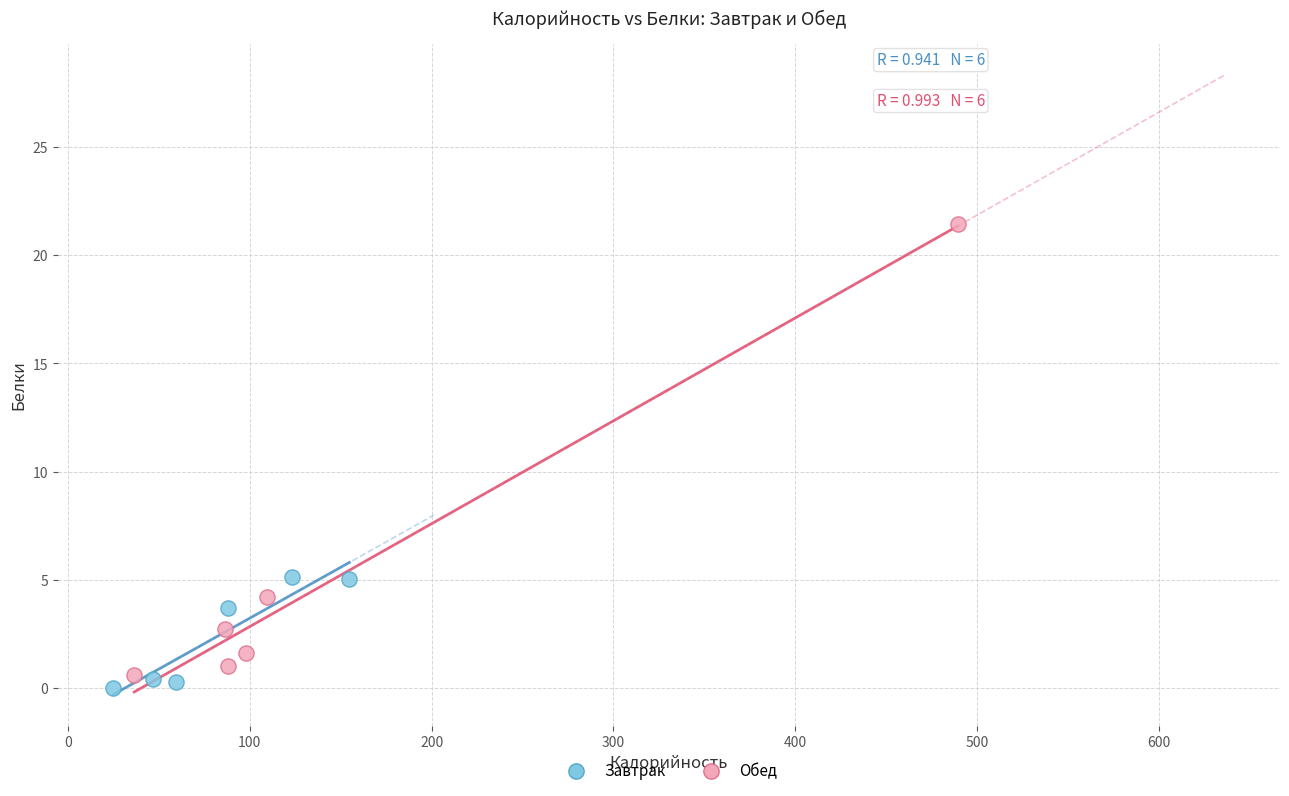

Which series has the widest spread of Y values?

Обед